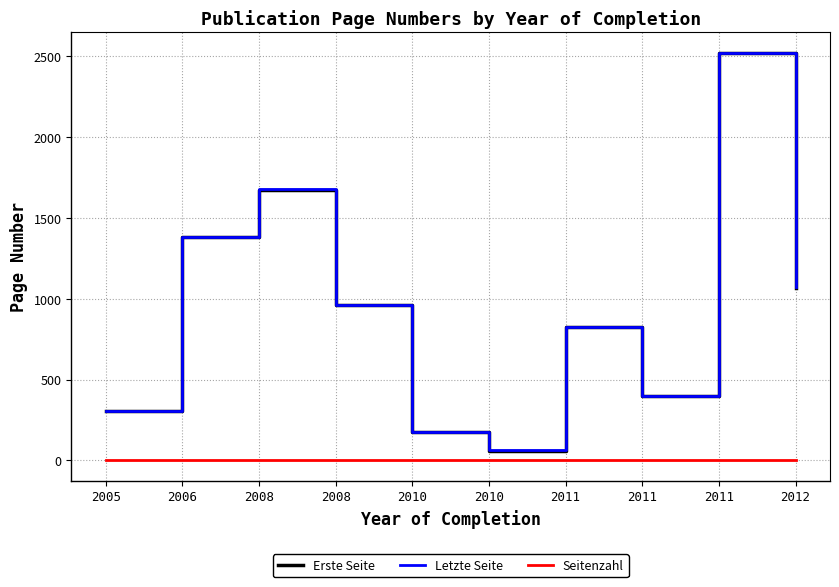

The value of Erste Seite at 2011 is 397. True or false?

True